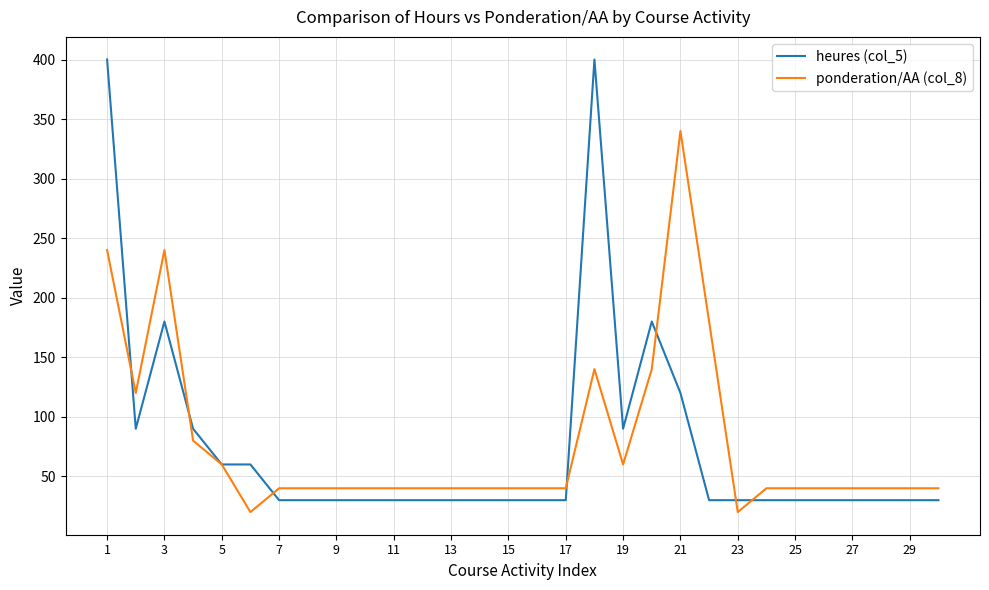

Rank the series by their maximum value, from lowest to highest.

ponderation/AA (col_8), heures (col_5)